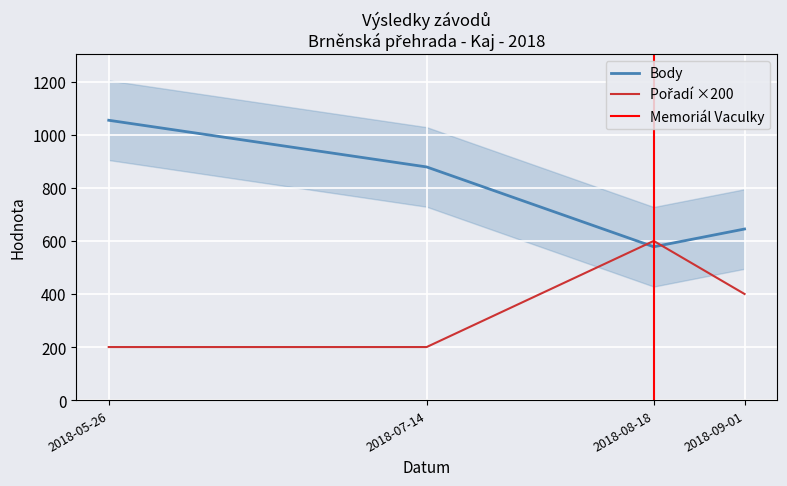

What is the difference between the second highest and minimum values in the Pořadí series?

200